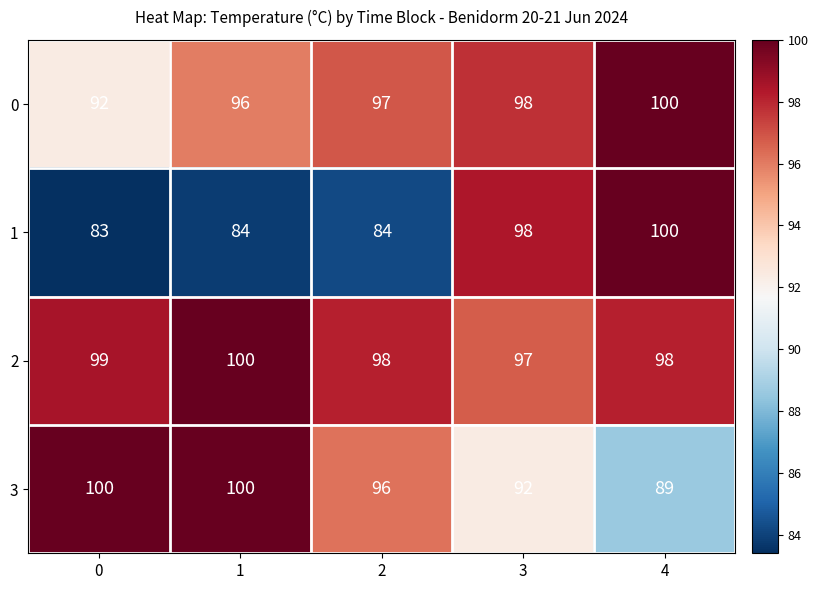

What value does the 3 series have at 0, to the nearest 5?

100